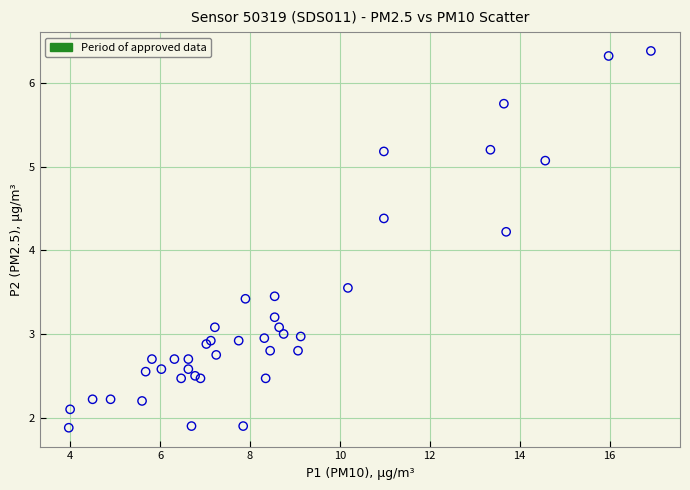

What Y value in the scatter plot is closest to 4?

4.2